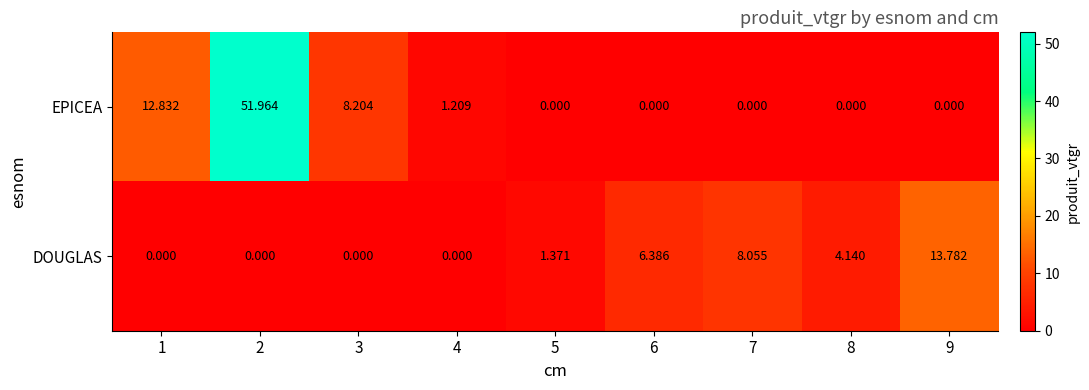

Which series has the largest range (max minus min)?

EPICEA